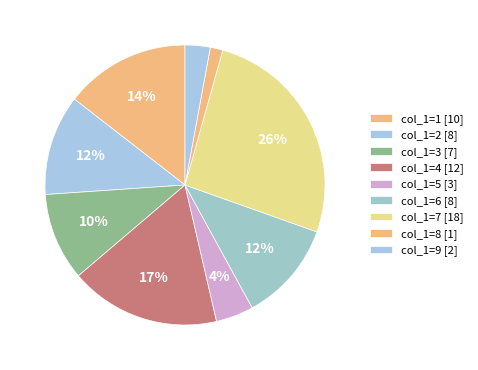

How many segments does this pie chart have?

9